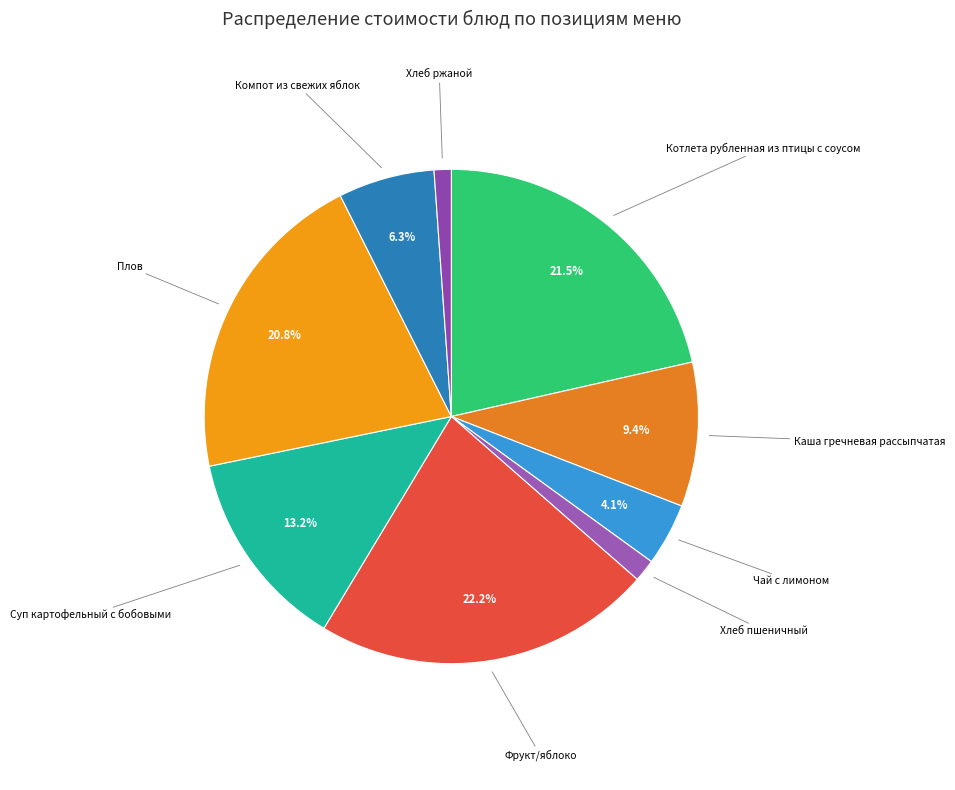

Rank the categories by value from lowest to highest.

Хлеб ржаной, Хлеб пшеничный, Чай с лимоном, Компот из свежих яблок, Каша гречневая рассыпчатая, Суп картофельный с бобовыми, Плов, Котлета рубленная из птицы с соусом, Фрукт/яблоко